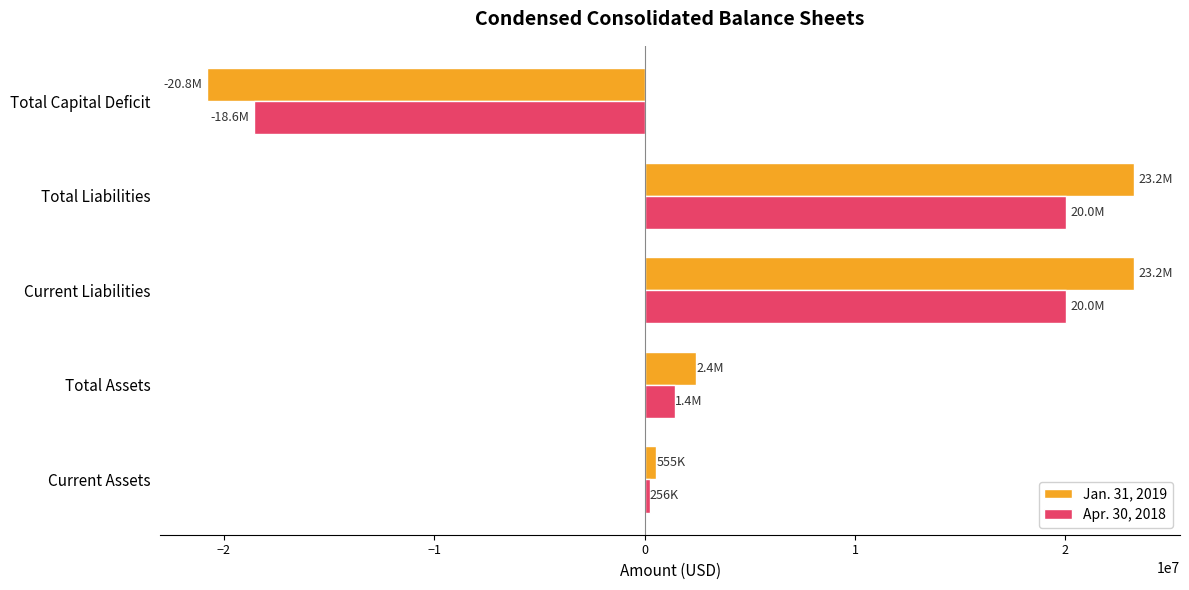

What is the maximum value shown in the chart?

23239410